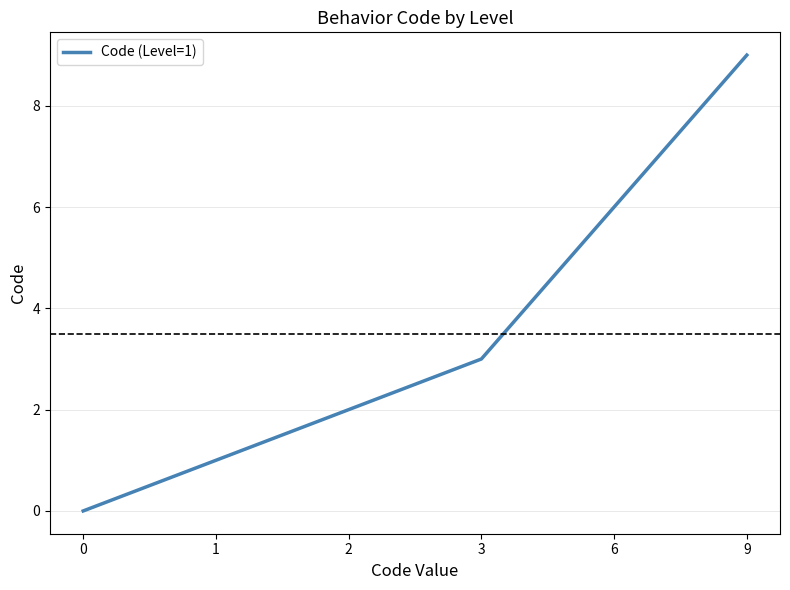

What is the sum of all values?

21